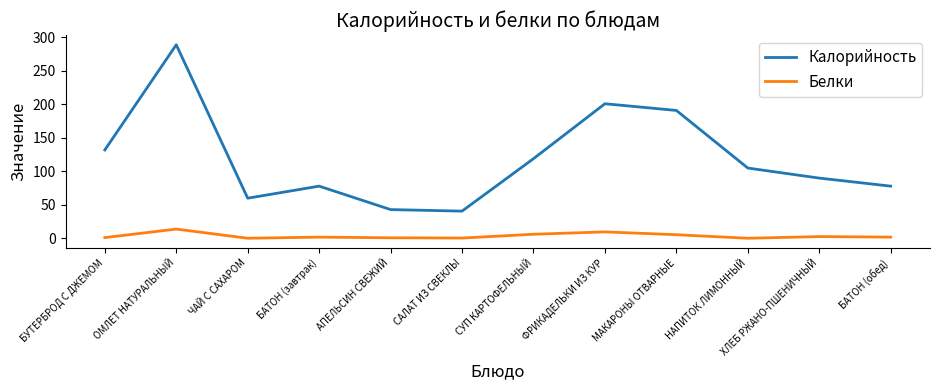

True or false: Белки and Калорийность cross at least once.

False